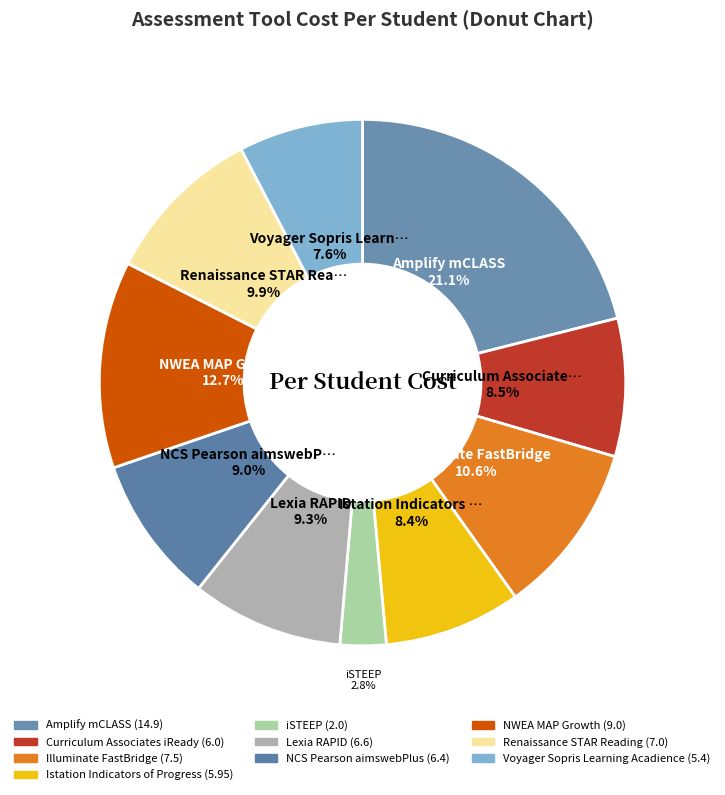

How many segments does this pie chart have?

10